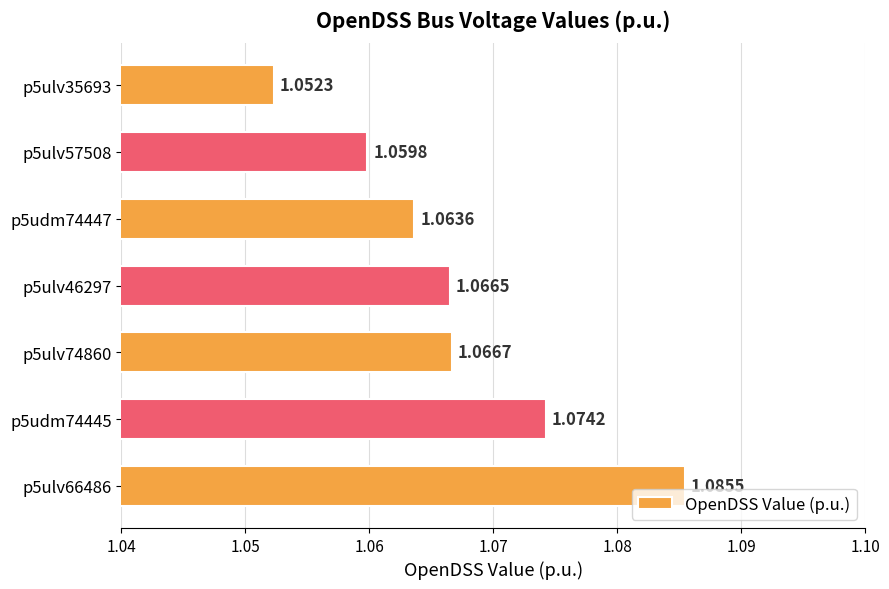

How many values are between 1 and 2?

7